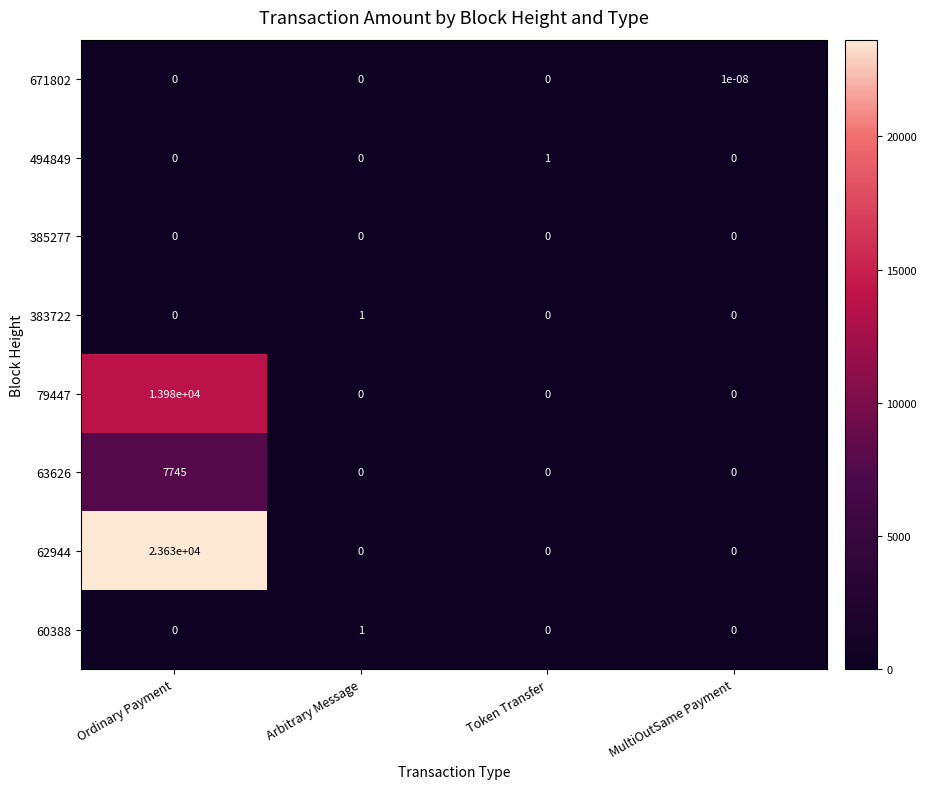

At which category is the sum across all series the highest?

Ordinary Payment